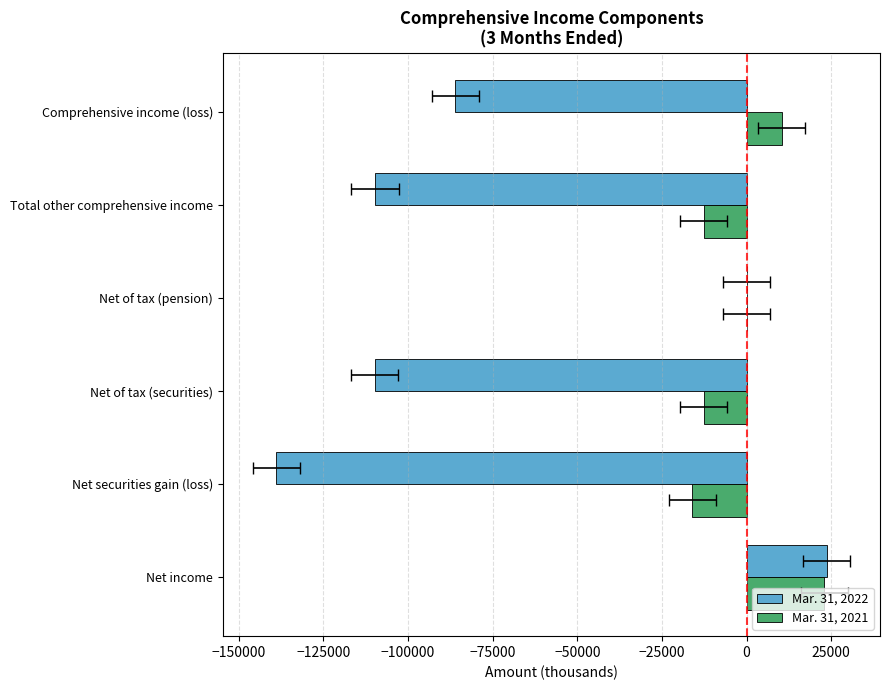

How many distinct data groups are displayed?

2